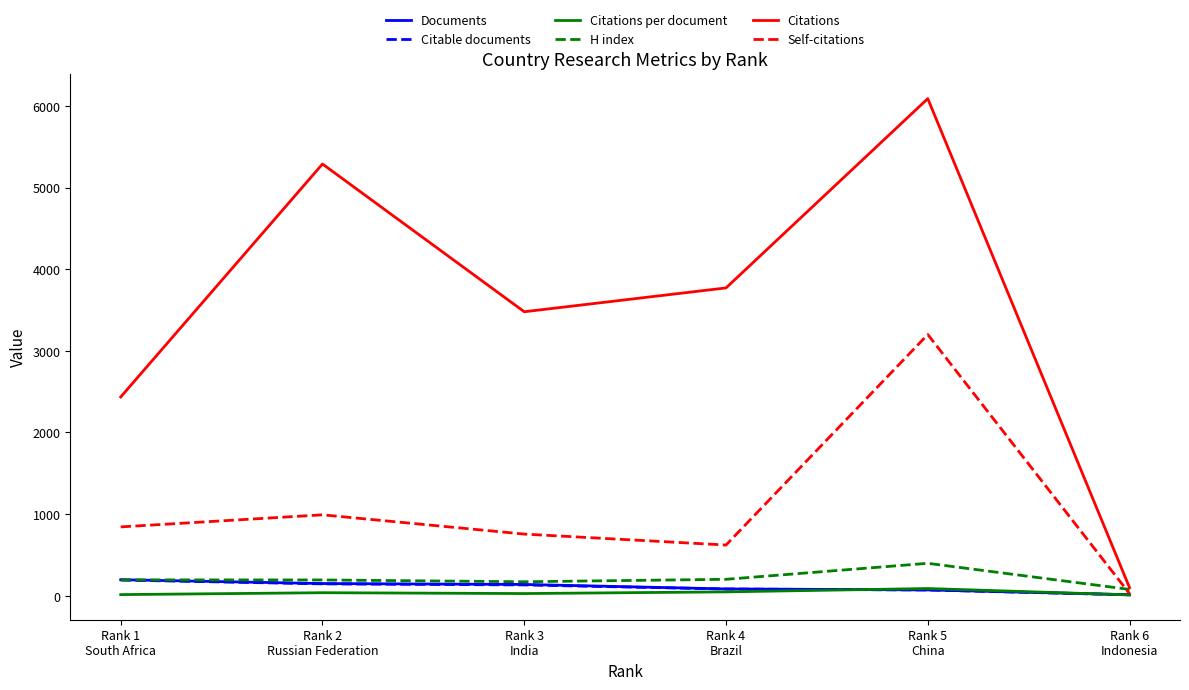

The Citations per document series shows 46.0 at Rank 4
Brazil. True or false?

True